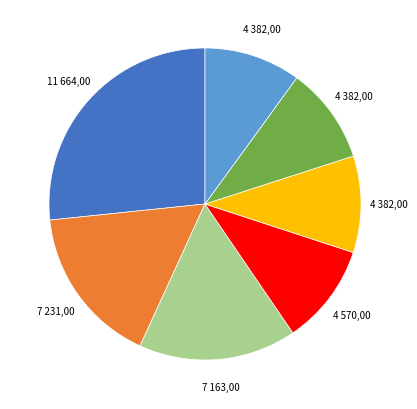

Does any single category account for the majority?

No